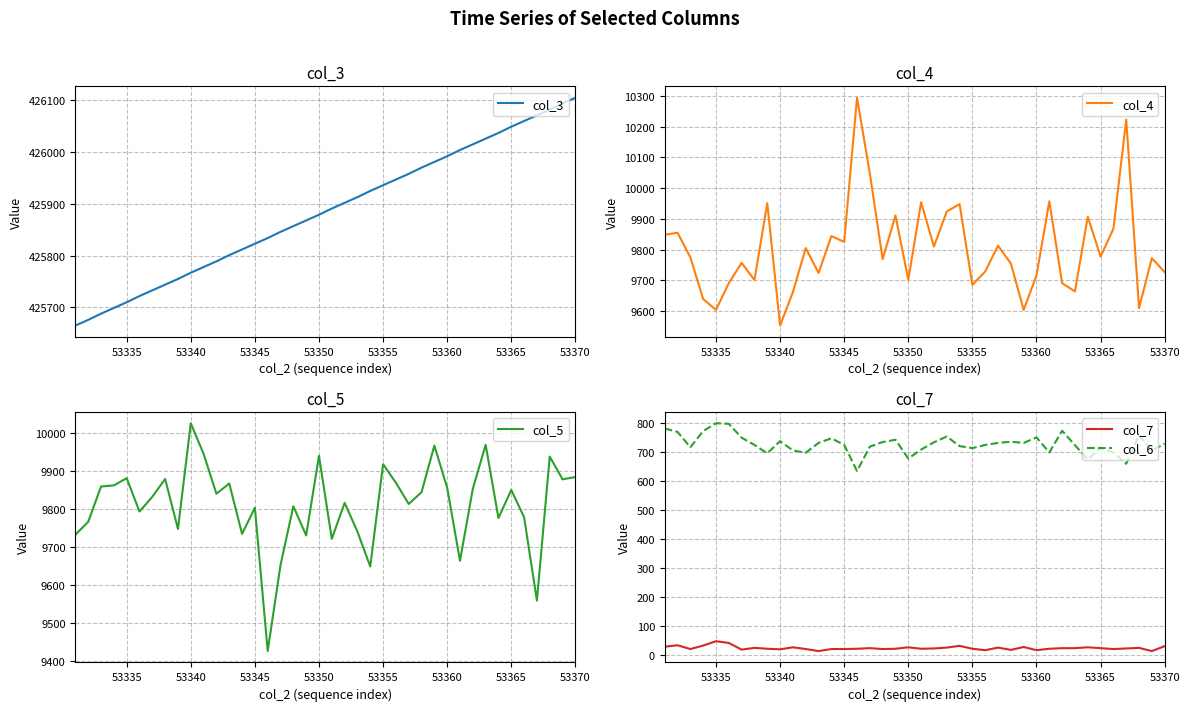

What is the minimum value for col_4?

9553